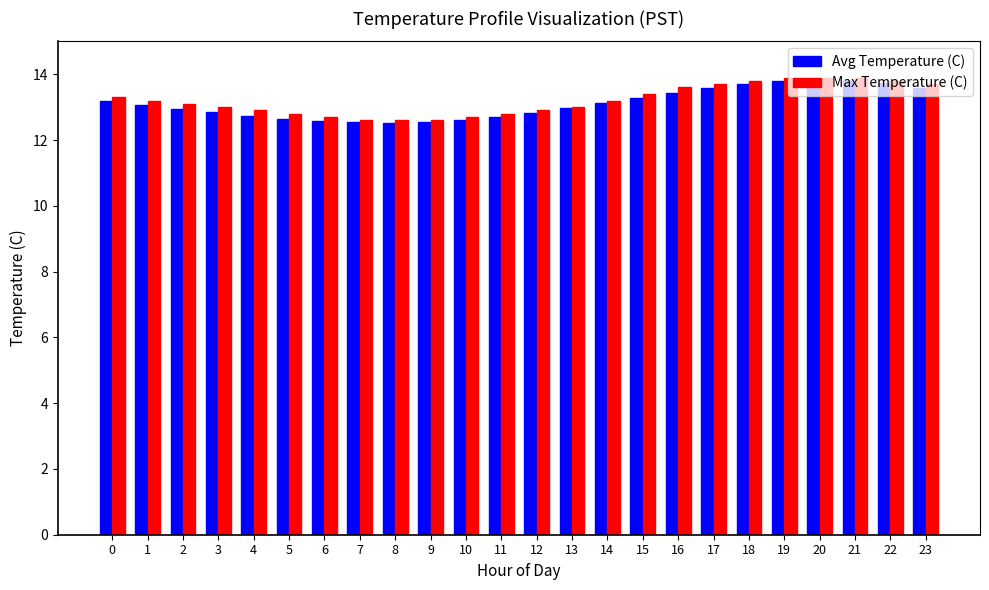

What is the total value across all series at 21?

27.7